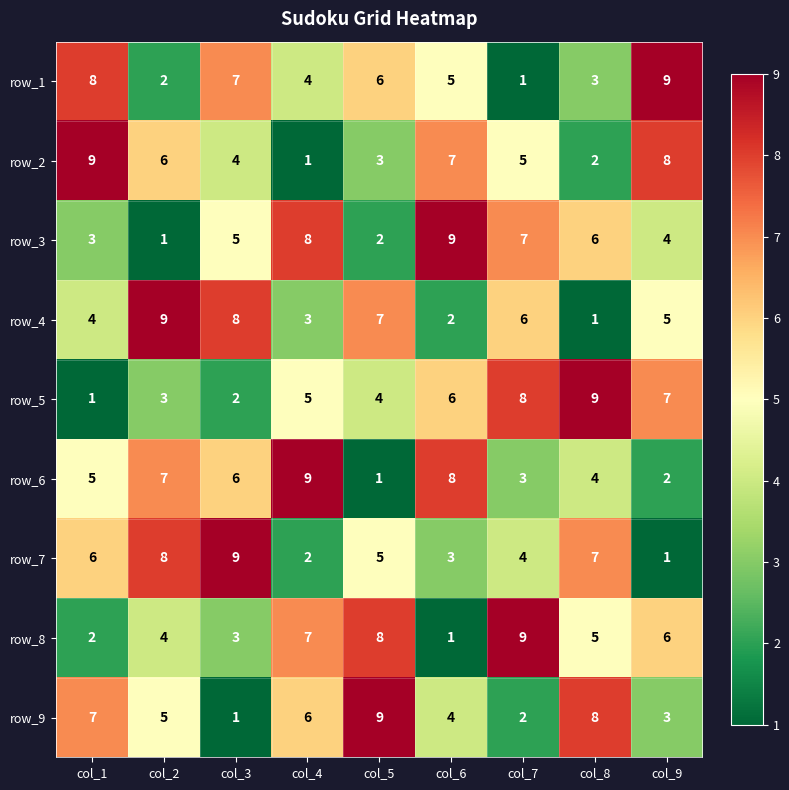

Count the number of categories in the chart.

9